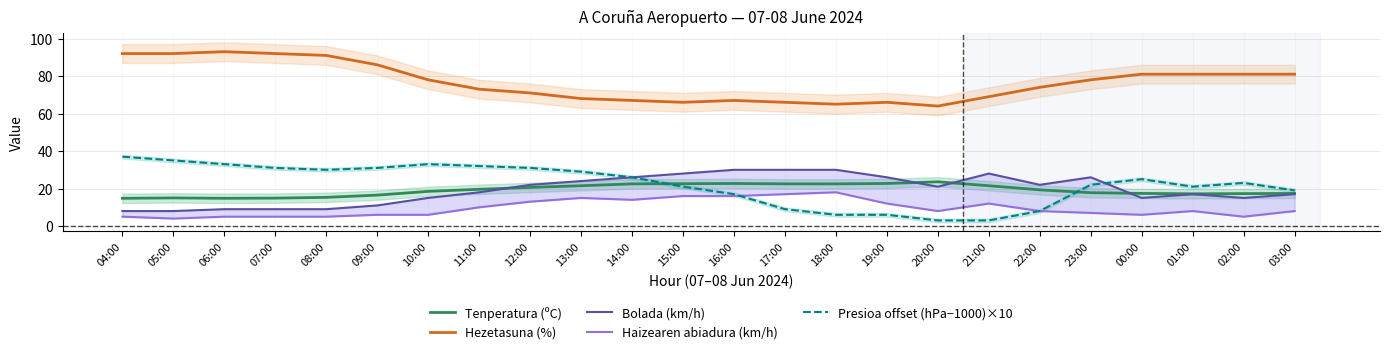

True or false: Presioa offset (hPa−1000)×10 has a value of 37.0 at 04:00.

True